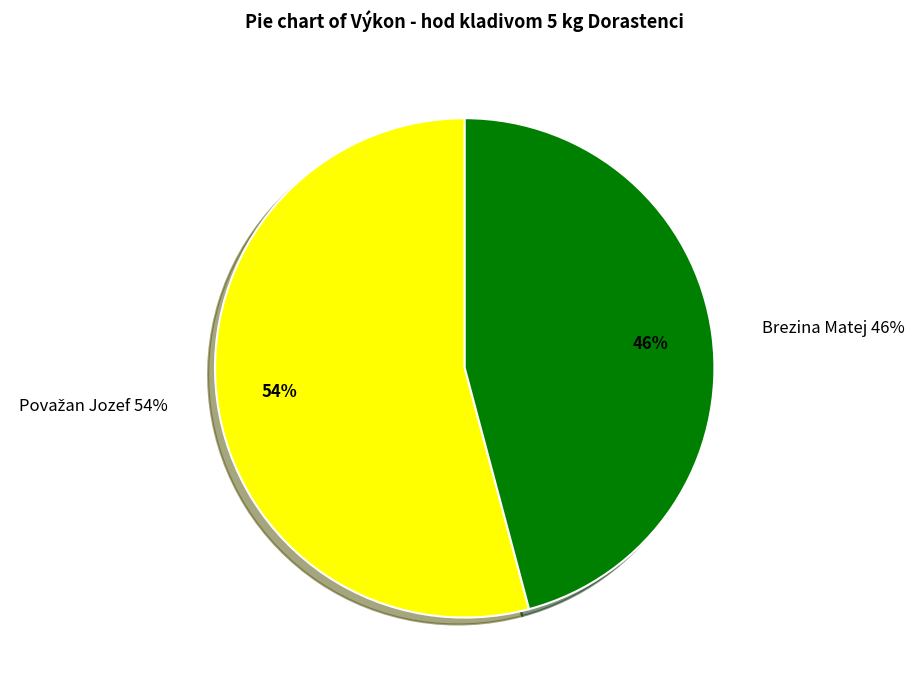

What is the majority slice?

Považan Jozef